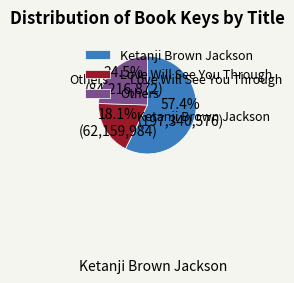

Which category has the smallest portion of the pie?

Love Will See You Through